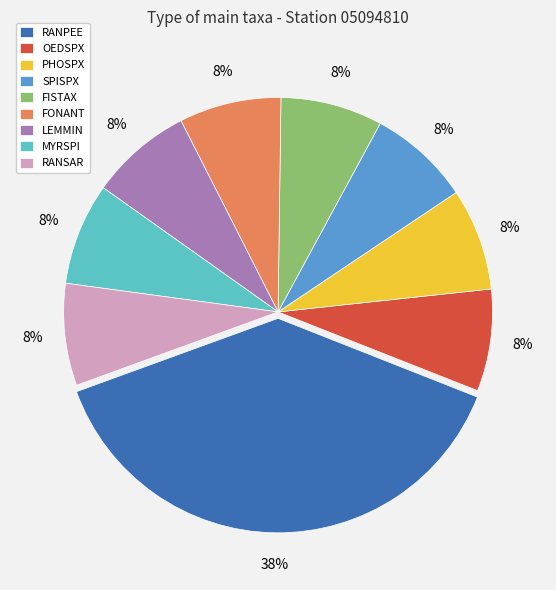

To the nearest percent, what portion does PHOSPX represent?

8%